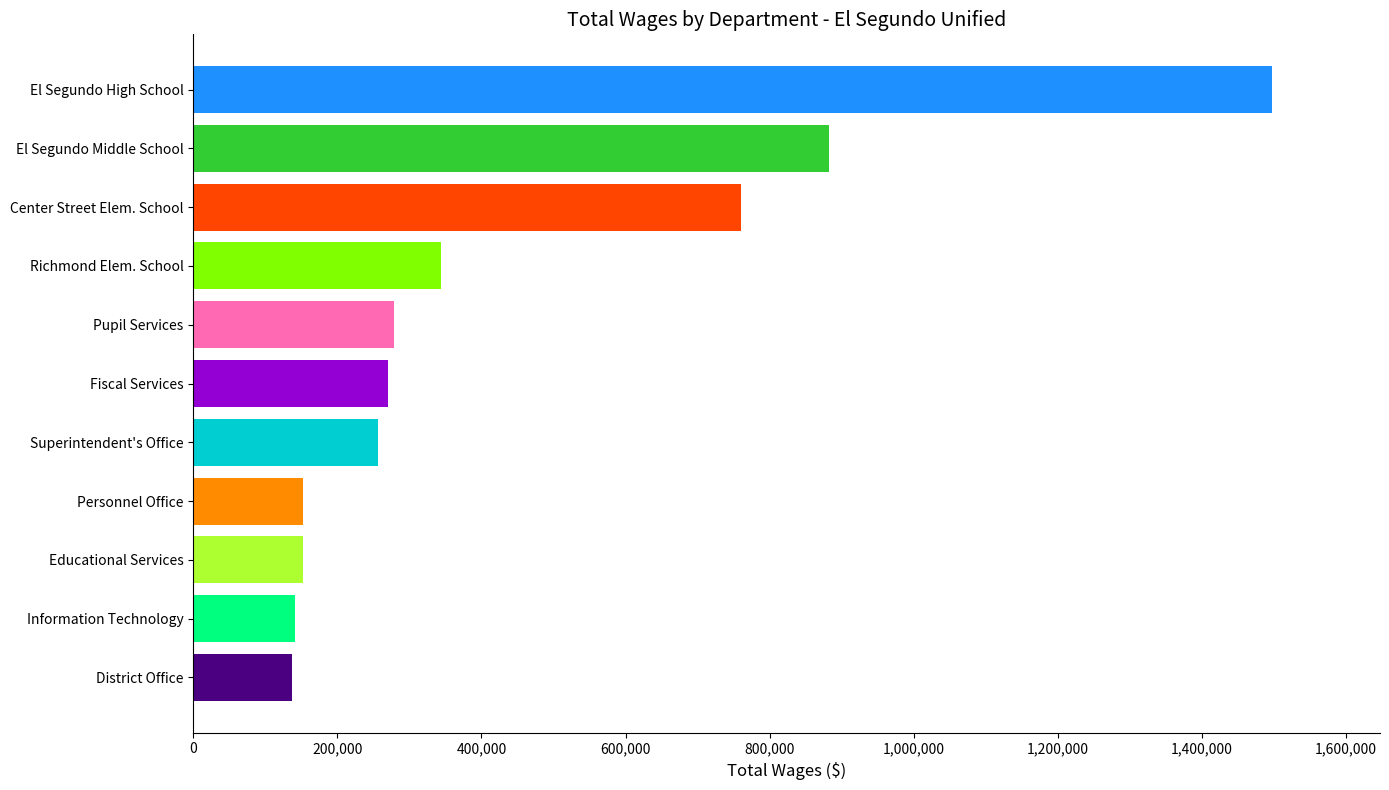

What value does the data have at Fiscal Services?

270936